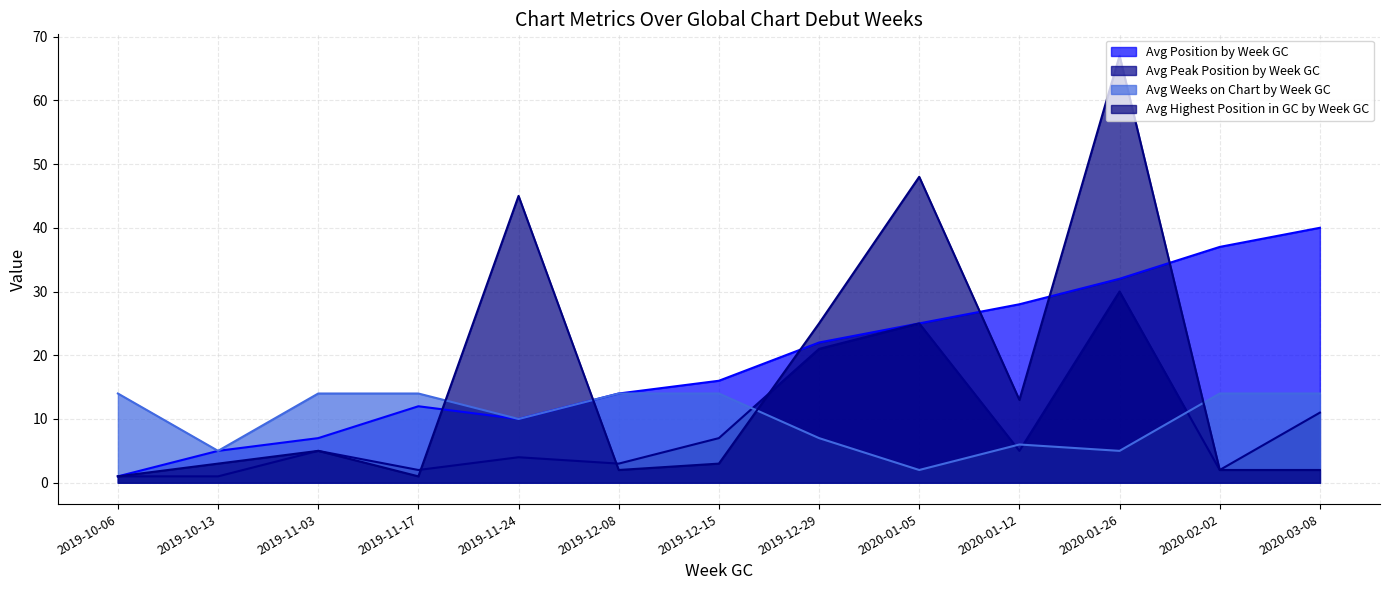

At how many categories does at least one series exceed 8?

12